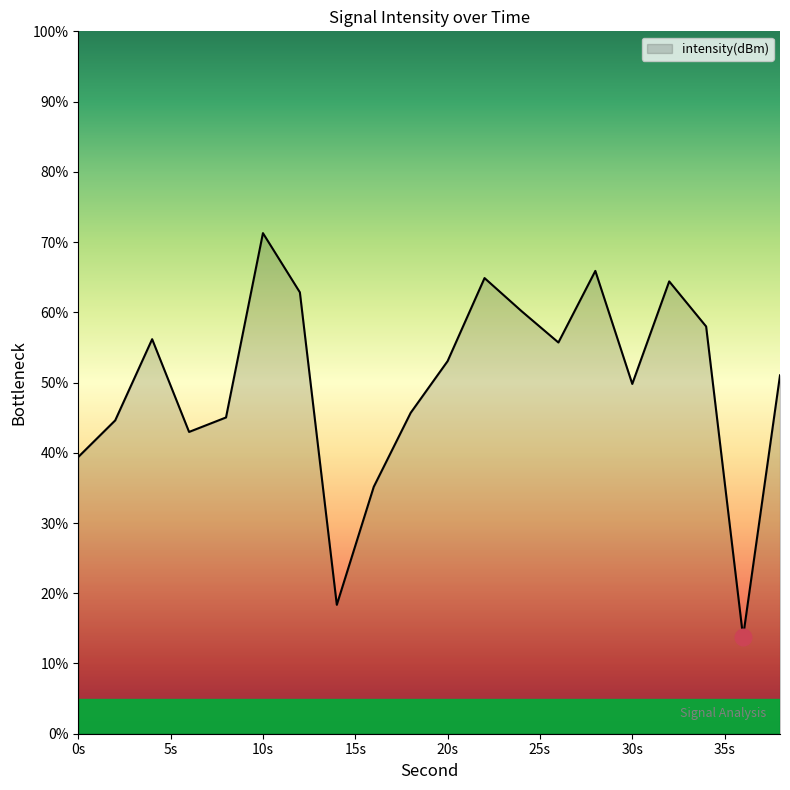

What is the difference between the maximum and minimum values?

57.5